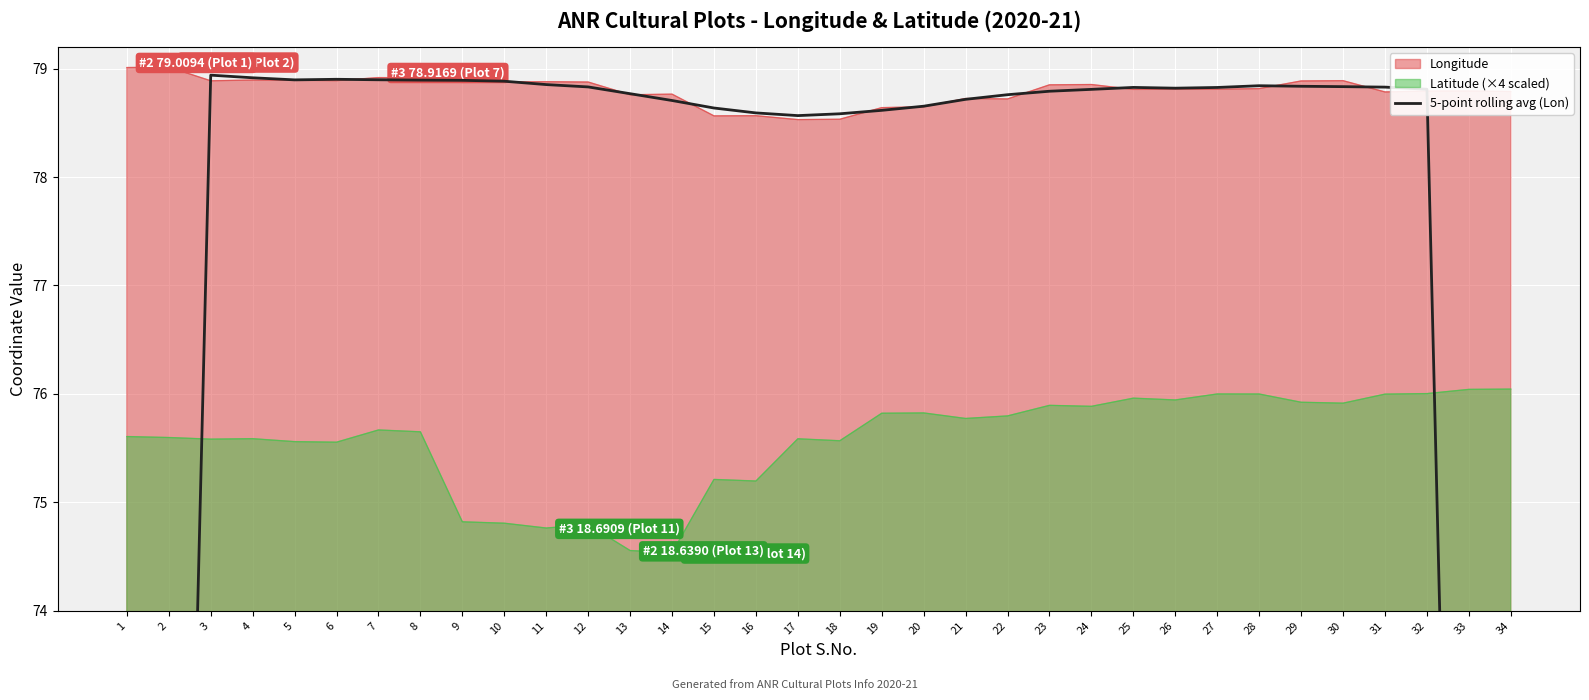

How many data points are less than 78?

4